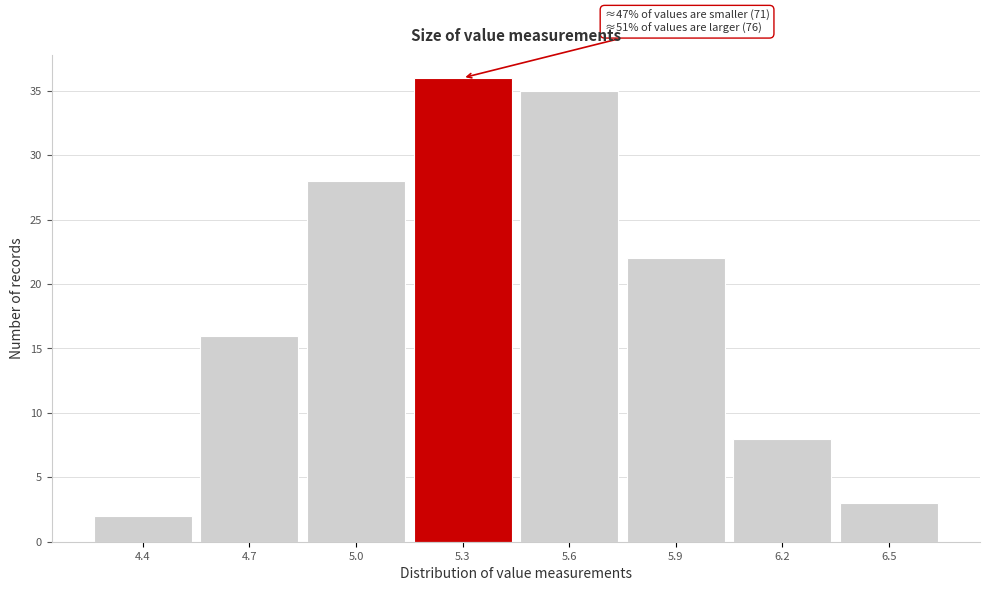

Reading right to left, transcribe all the data shown in this chart.

6.5=3	6.2=8	5.9=22	5.6=35	5.3=36	5.0=28	4.7=16	4.4=2